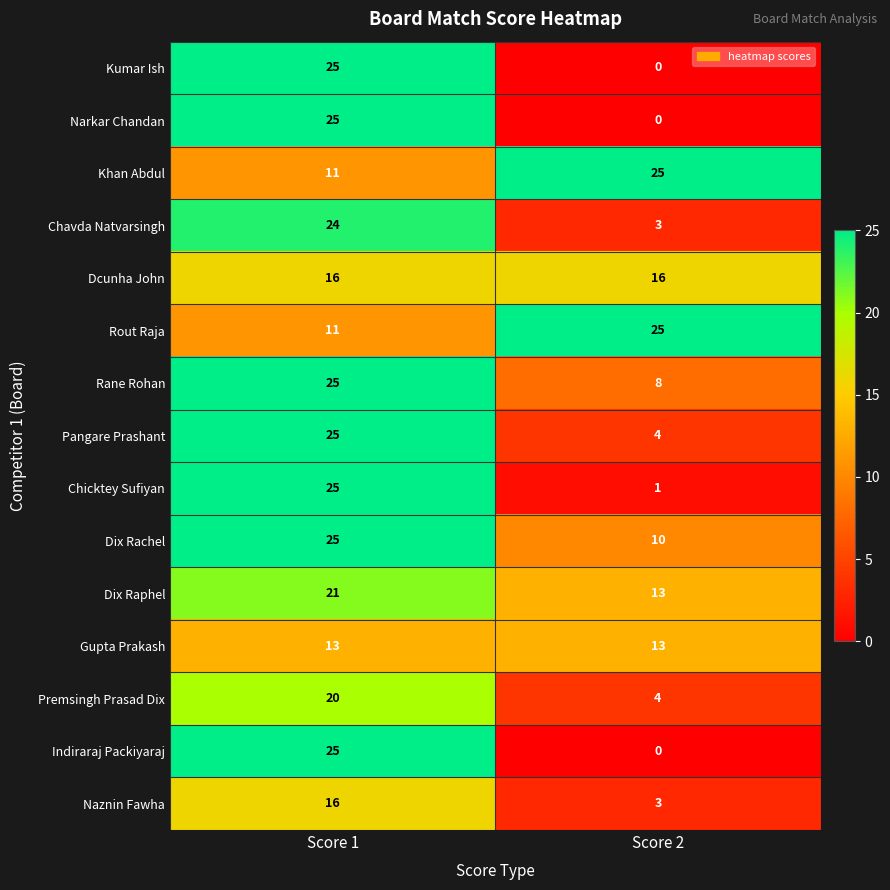

Which label corresponds to the smallest value in the chart?

Score 2